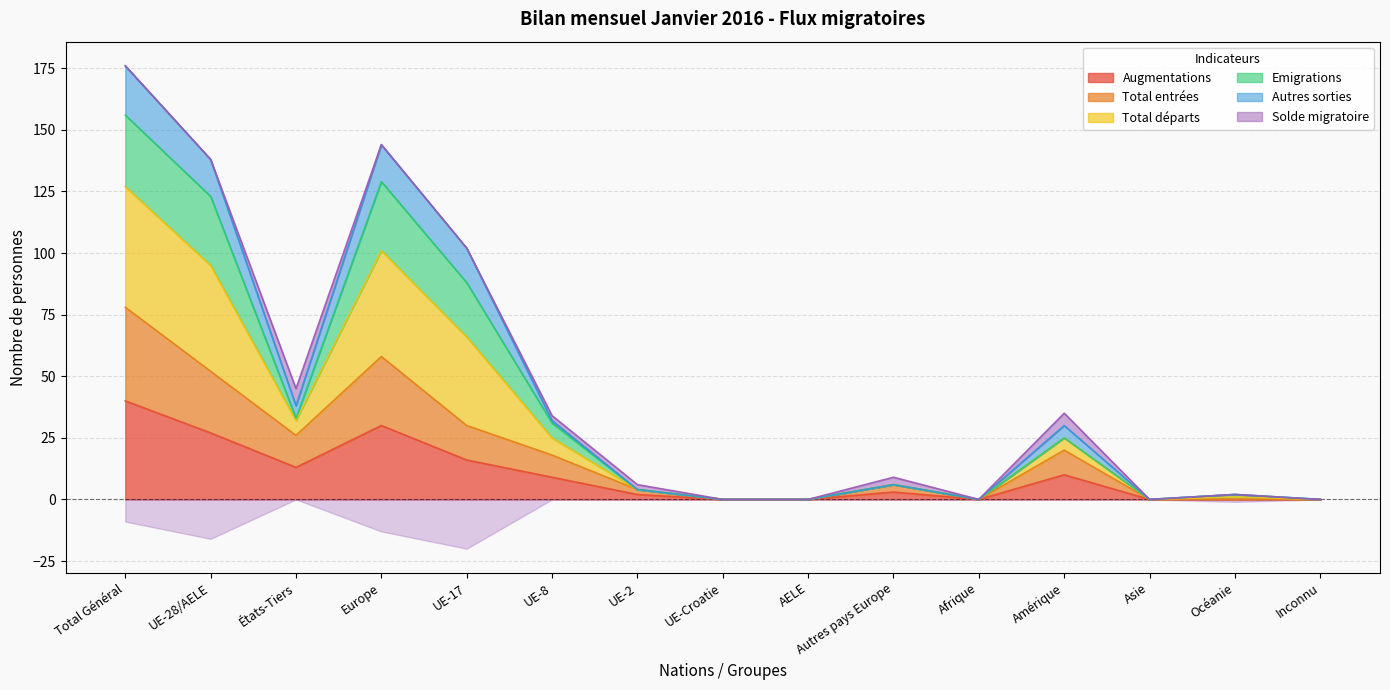

Rank the categories by Total départs value from highest to lowest.

Total Général, Europe, UE-28/AELE, UE-17, États-Tiers, UE-8, Amérique, Autres pays Europe, UE-2, Océanie, UE-Croatie, AELE, Afrique, Asie, Inconnu